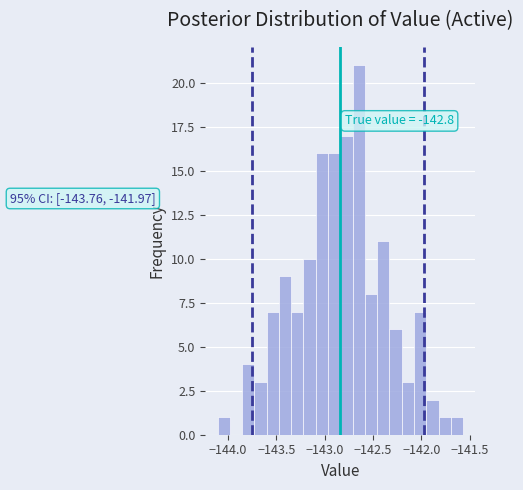

Read against the x-axis, roughly where is the centre of the tallest bar?

-142.65